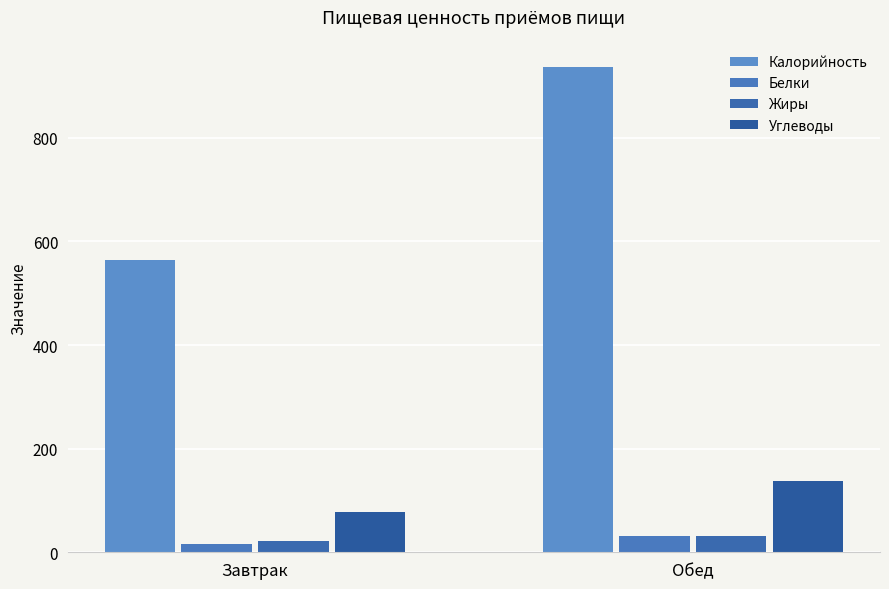

What is the sum of all Калорийность values?

1500.7